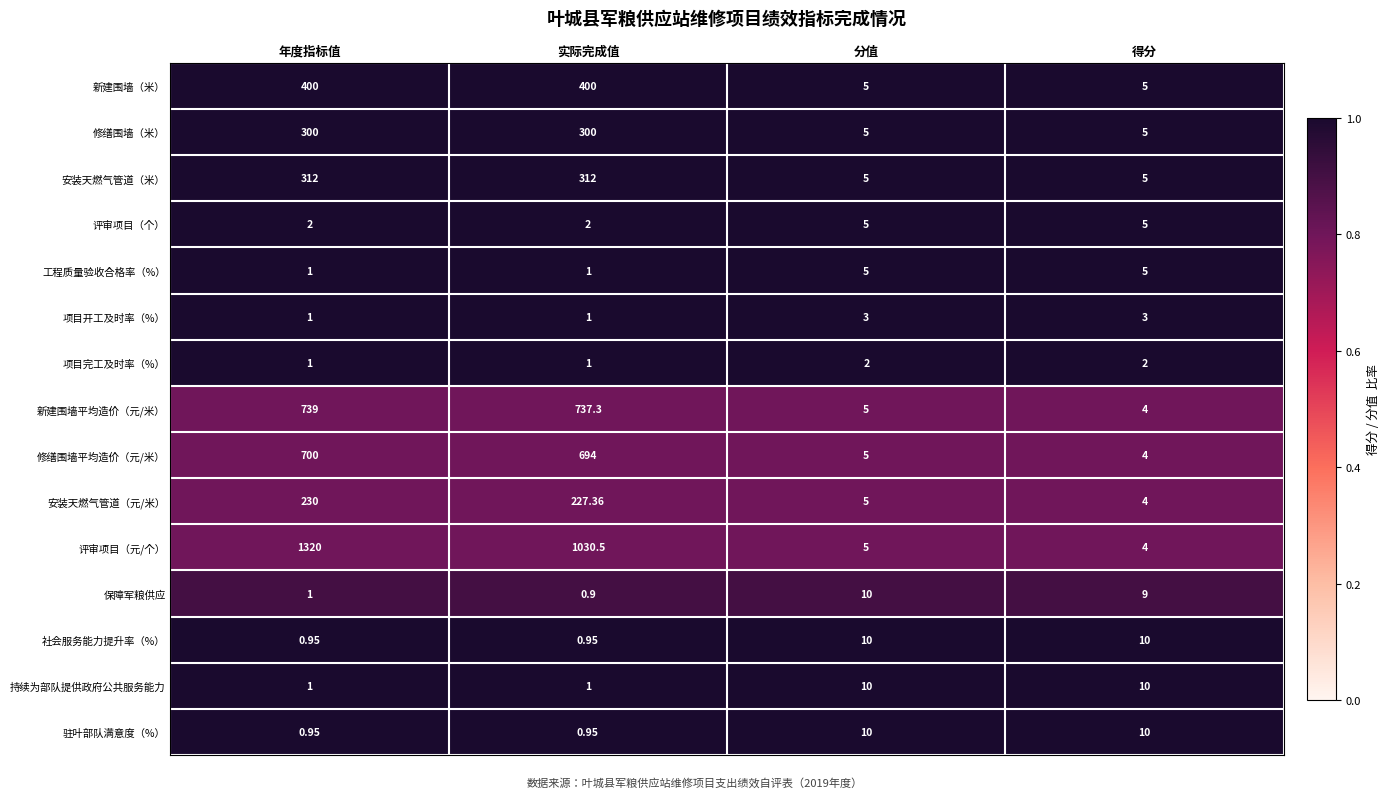

What is the spread (max minus min) of values at 分值?

8.0